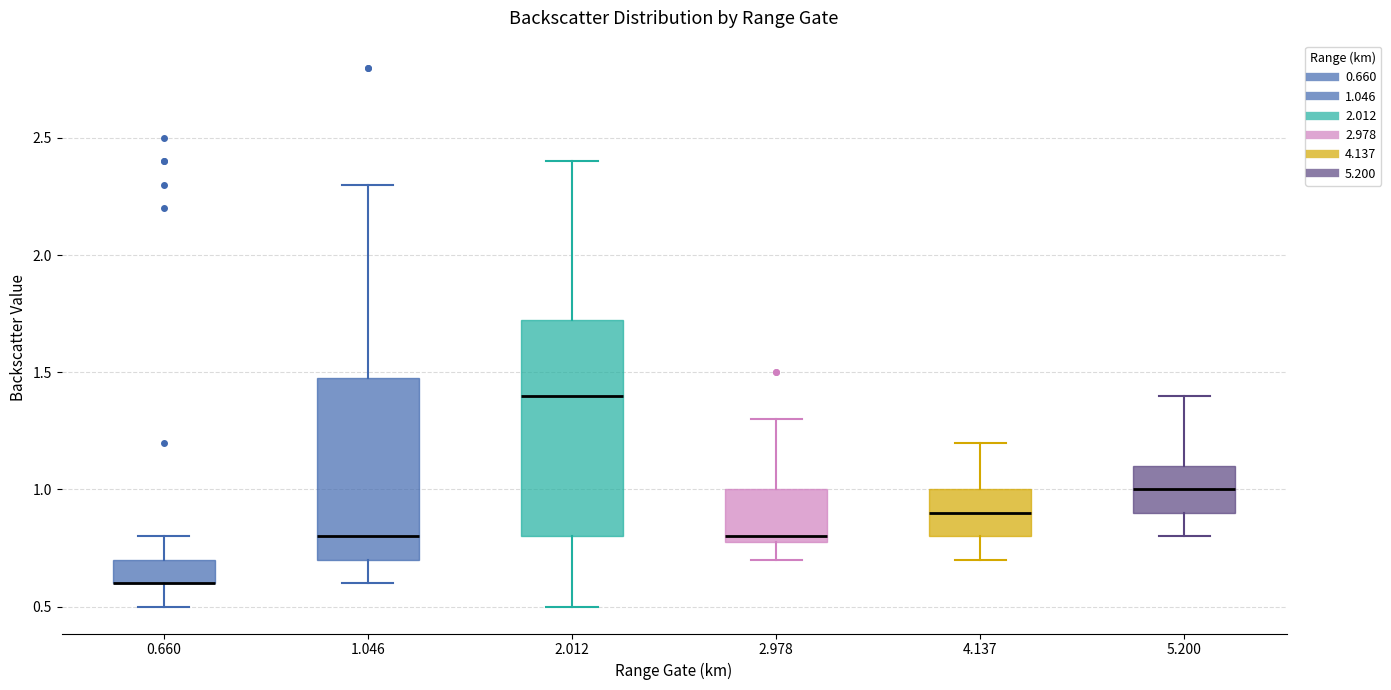

Reading left to right, transcribe this box plot: for each box, give where its median line is, the range the box spans, and where its two whiskers end, as read against the y-axis. The values are not printed on the chart, so give them approximately, as read against the axis.

0.660: median 0.60 (drawn on the box's lower edge), box 0.60 to 0.70, whiskers 0.50 to 0.80
1.046: median 0.80, box 0.70 to 1.50, whiskers 0.60 to 2.30
2.012: median 1.40, box 0.80 to 1.75, whiskers 0.50 to 2.40
2.978: median 0.80 (just above the box's lower edge), box 0.80 to 1.00, whiskers 0.70 to 1.30
4.137: median 0.90, box 0.80 to 1.00, whiskers 0.70 to 1.20
5.200: median 1.00, box 0.90 to 1.10, whiskers 0.80 to 1.40